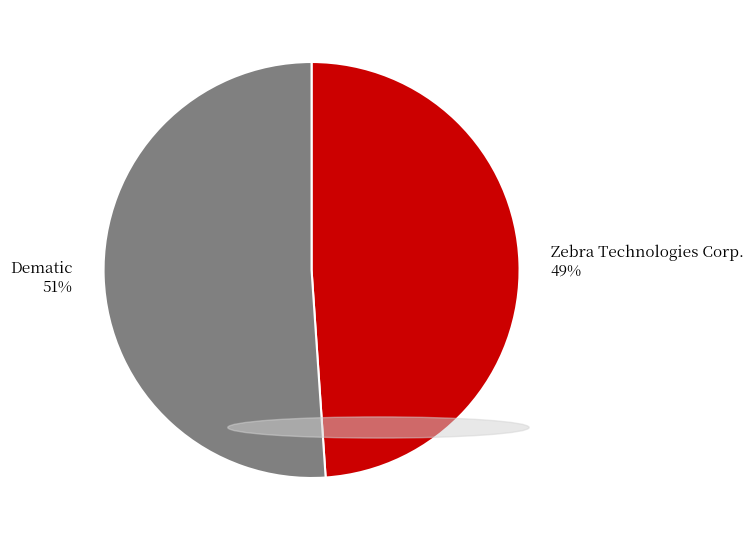

Which slice is the largest?

Dematic